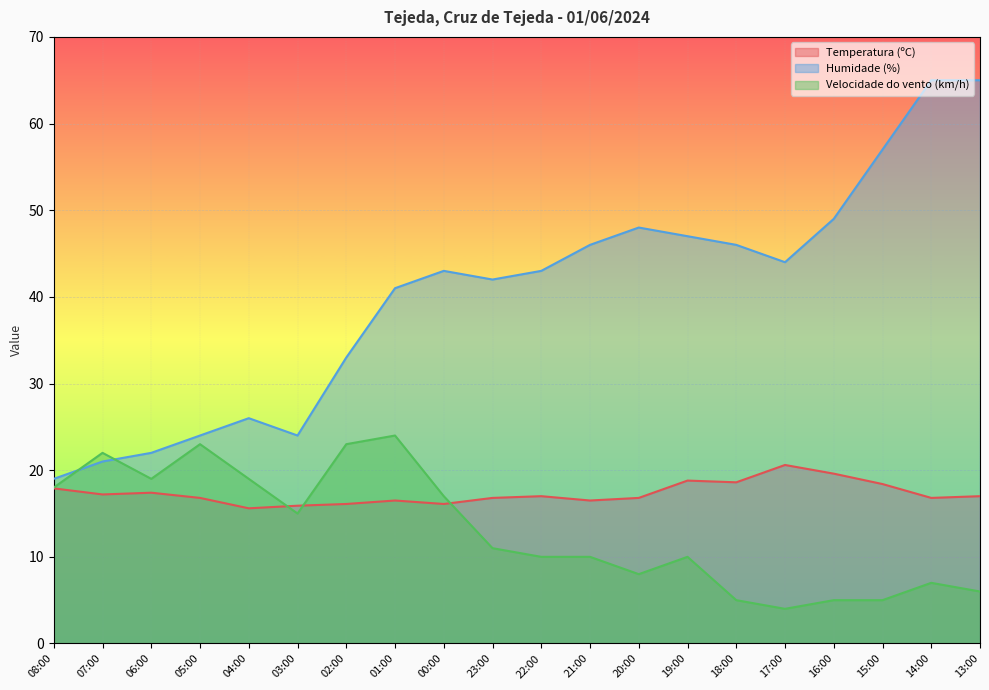

What are all the series names shown in the legend?

Temperatura (ºC), Humidade (%), Velocidade do vento (km/h)